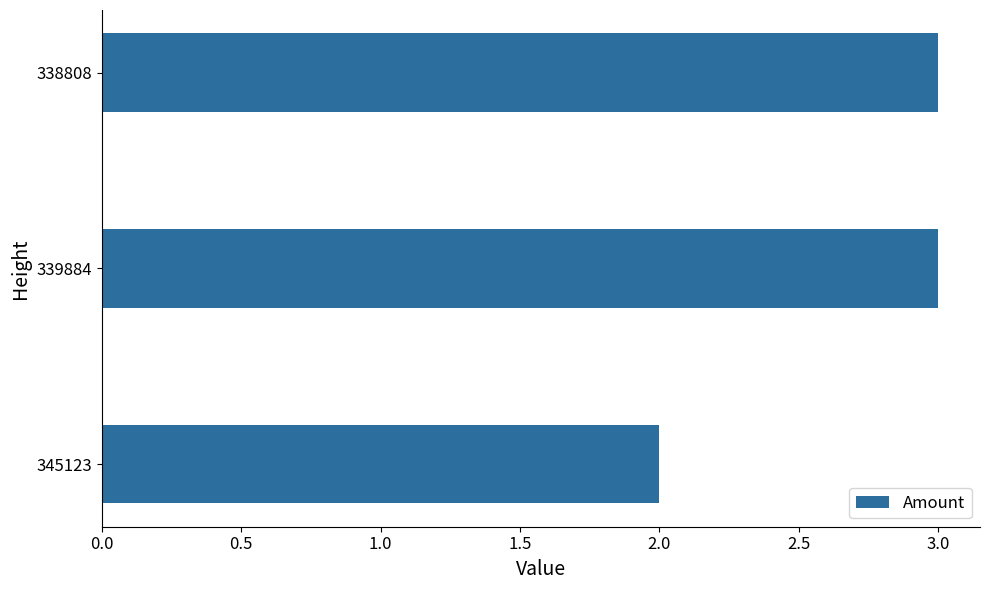

Which has a higher value, 338808 or 345123?

338808